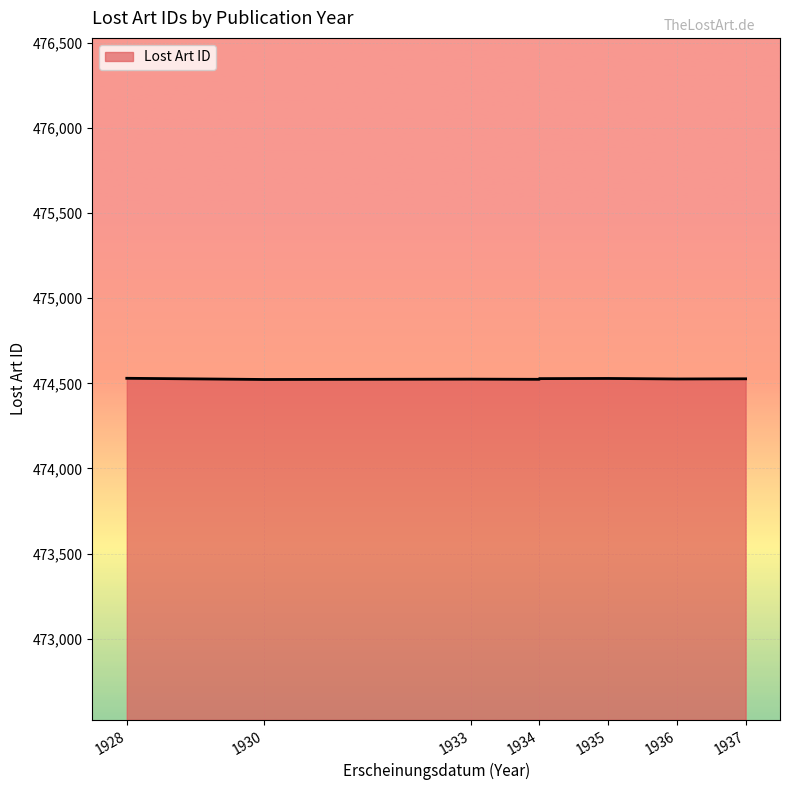

Where does the data first go above 474527?

1928